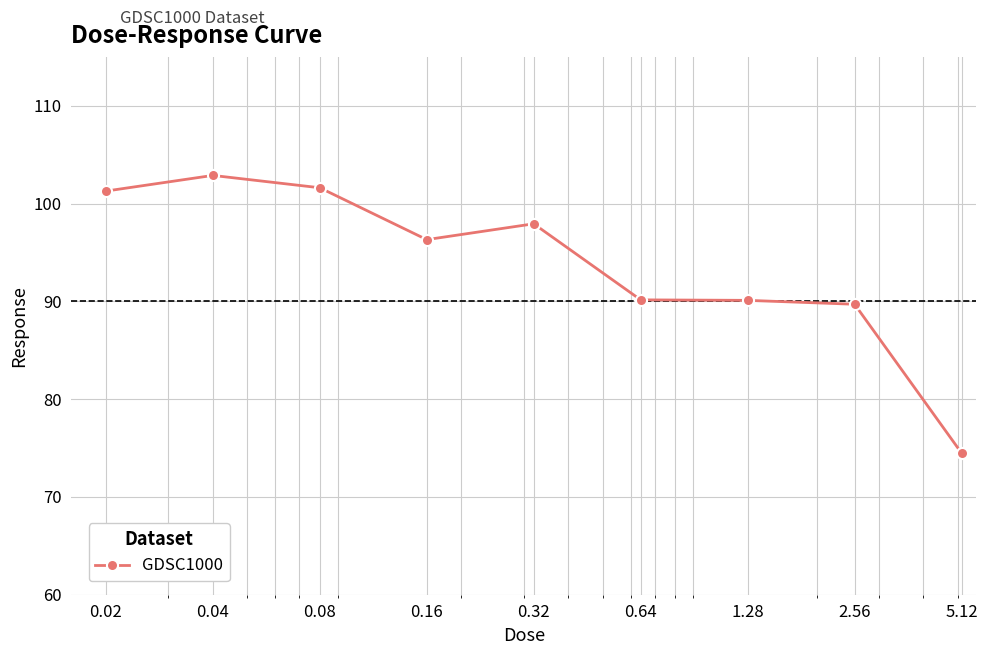

Count the number of data series in this chart.

1